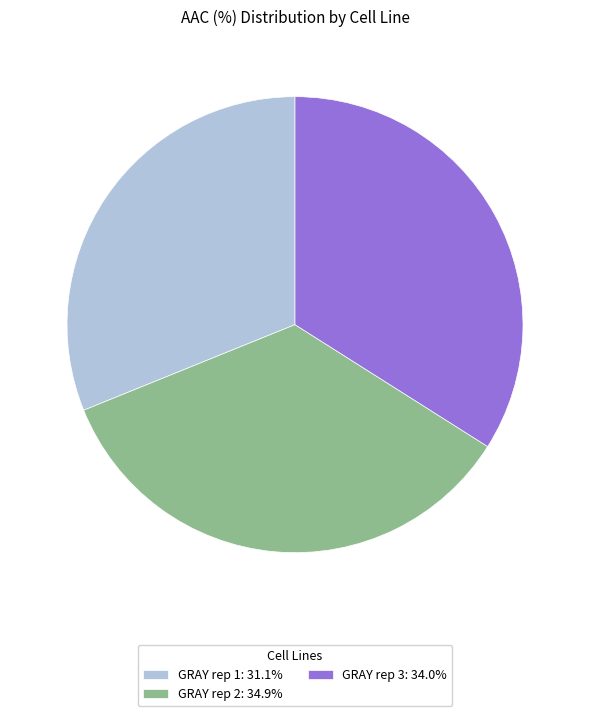

Which category has the biggest portion of the pie?

GRAY rep 2